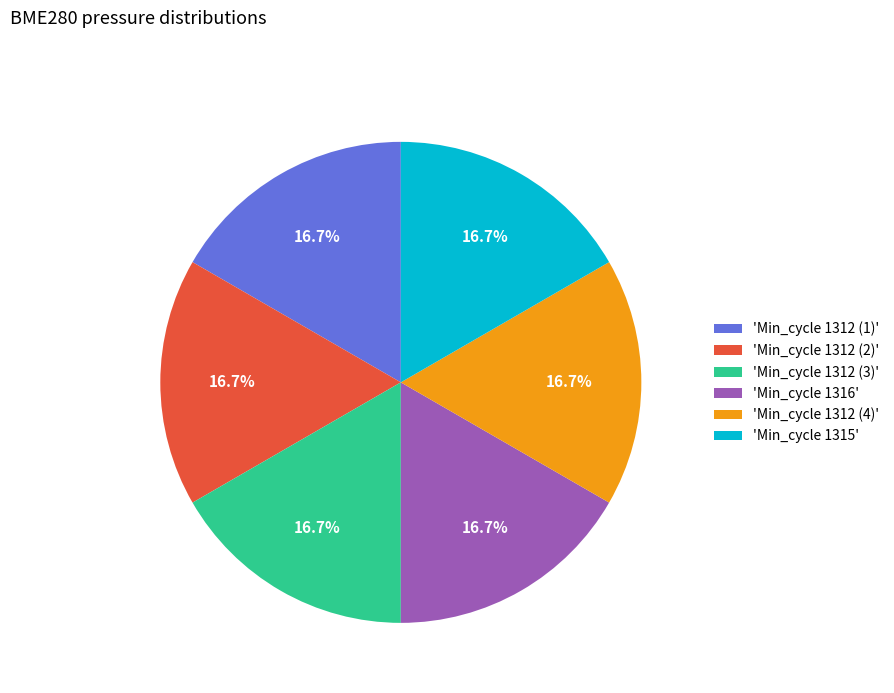

Is there any slice that represents more than half of the pie?

No